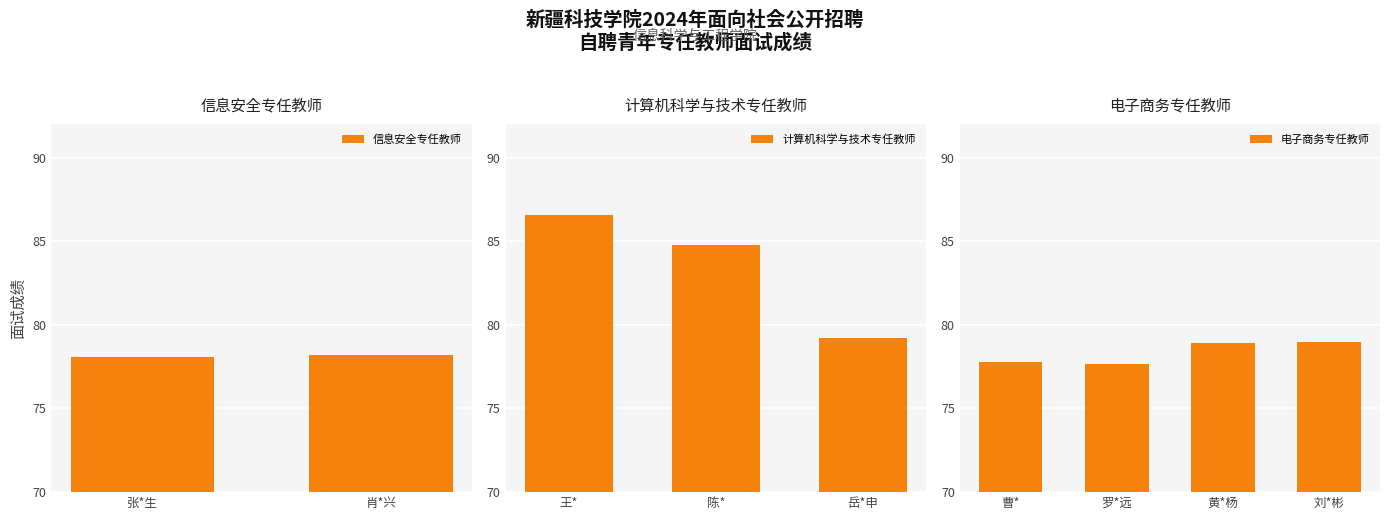

What value does the data have at 肖*兴?

78.2